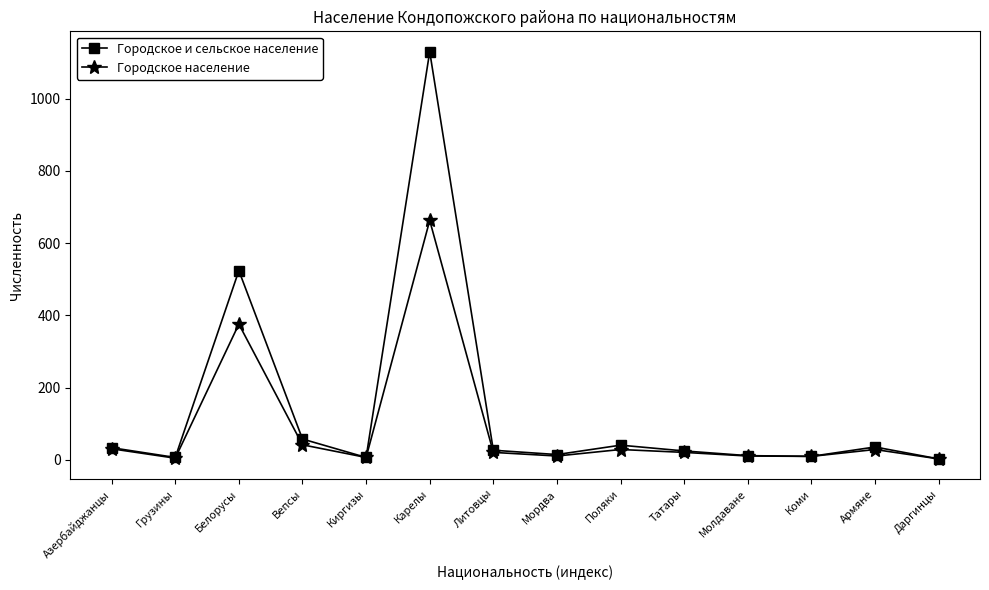

How many series are shown in this chart?

2